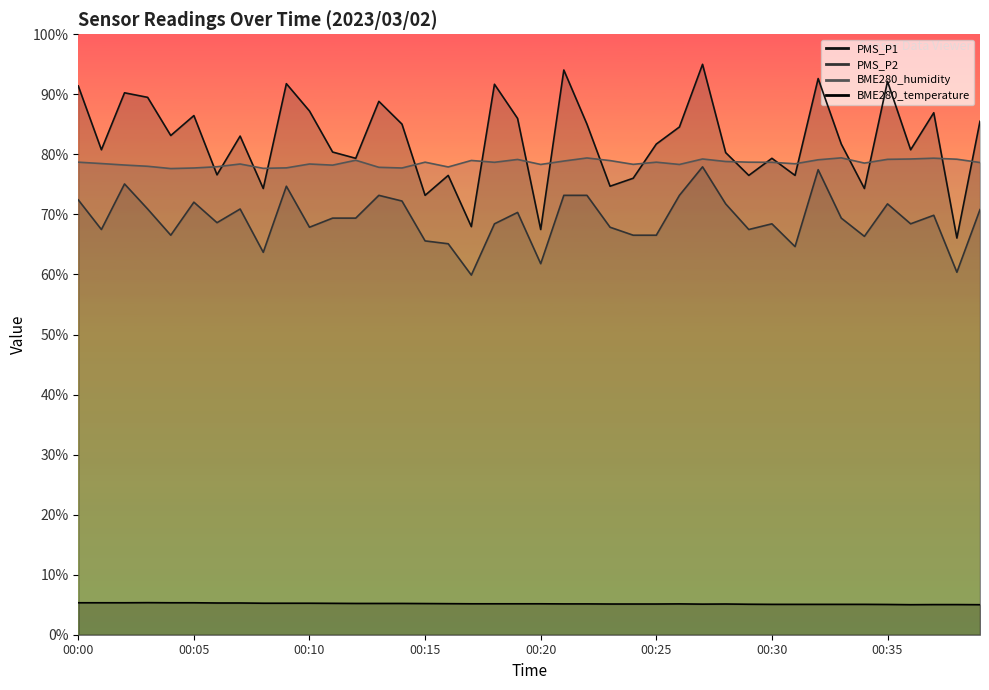

How many interior local peaks does the BME280_humidity series have?

11